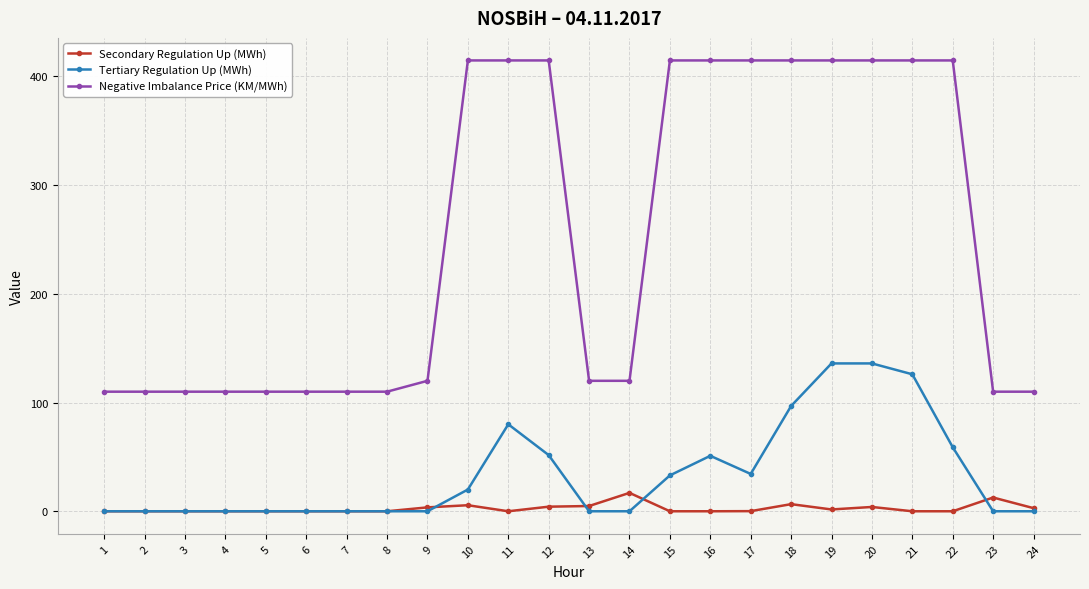

Between 6 and 12, which series saw the biggest shift?

Negative Imbalance Price (KM/MWh)